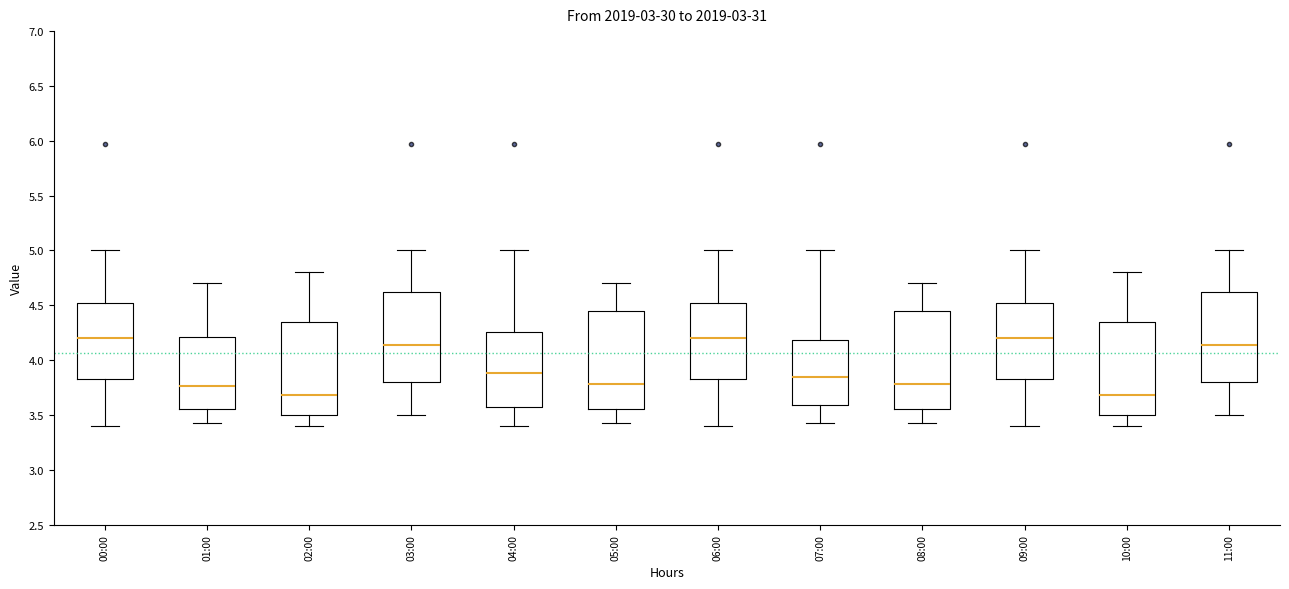

Reading left to right, read every box against the y-axis: the position of its median line, the range the box covers, and the ends of its whiskers. The values are not printed on the chart, so give them approximately, as read against the axis.

00:00: median 4.20, box 3.85 to 4.50, whiskers 3.40 to 5.00
01:00: median 3.75, box 3.55 to 4.20, whiskers 3.45 to 4.70
02:00: median 3.70, box 3.50 to 4.35, whiskers 3.40 to 4.80
03:00: median 4.15, box 3.80 to 4.60, whiskers 3.50 to 5.00
04:00: median 3.90, box 3.60 to 4.25, whiskers 3.40 to 5.00
05:00: median 3.80, box 3.55 to 4.45, whiskers 3.45 to 4.70
06:00: median 4.20, box 3.85 to 4.50, whiskers 3.40 to 5.00
07:00: median 3.85, box 3.60 to 4.20, whiskers 3.45 to 5.00
08:00: median 3.80, box 3.55 to 4.45, whiskers 3.45 to 4.70
09:00: median 4.20, box 3.85 to 4.50, whiskers 3.40 to 5.00
10:00: median 3.70, box 3.50 to 4.35, whiskers 3.40 to 4.80
11:00: median 4.15, box 3.80 to 4.60, whiskers 3.50 to 5.00